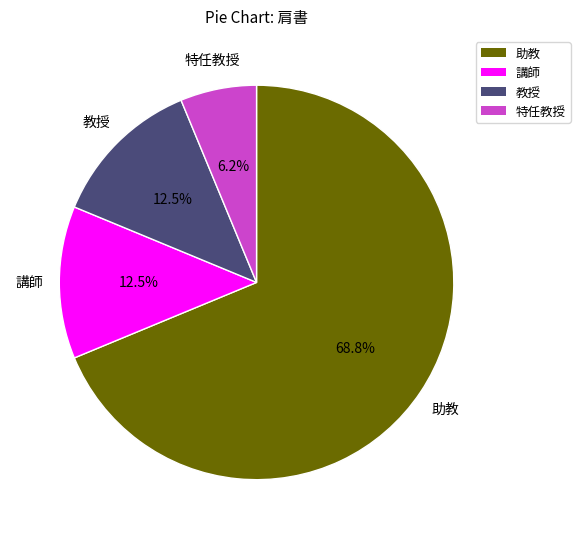

How many segments does this pie chart have?

4